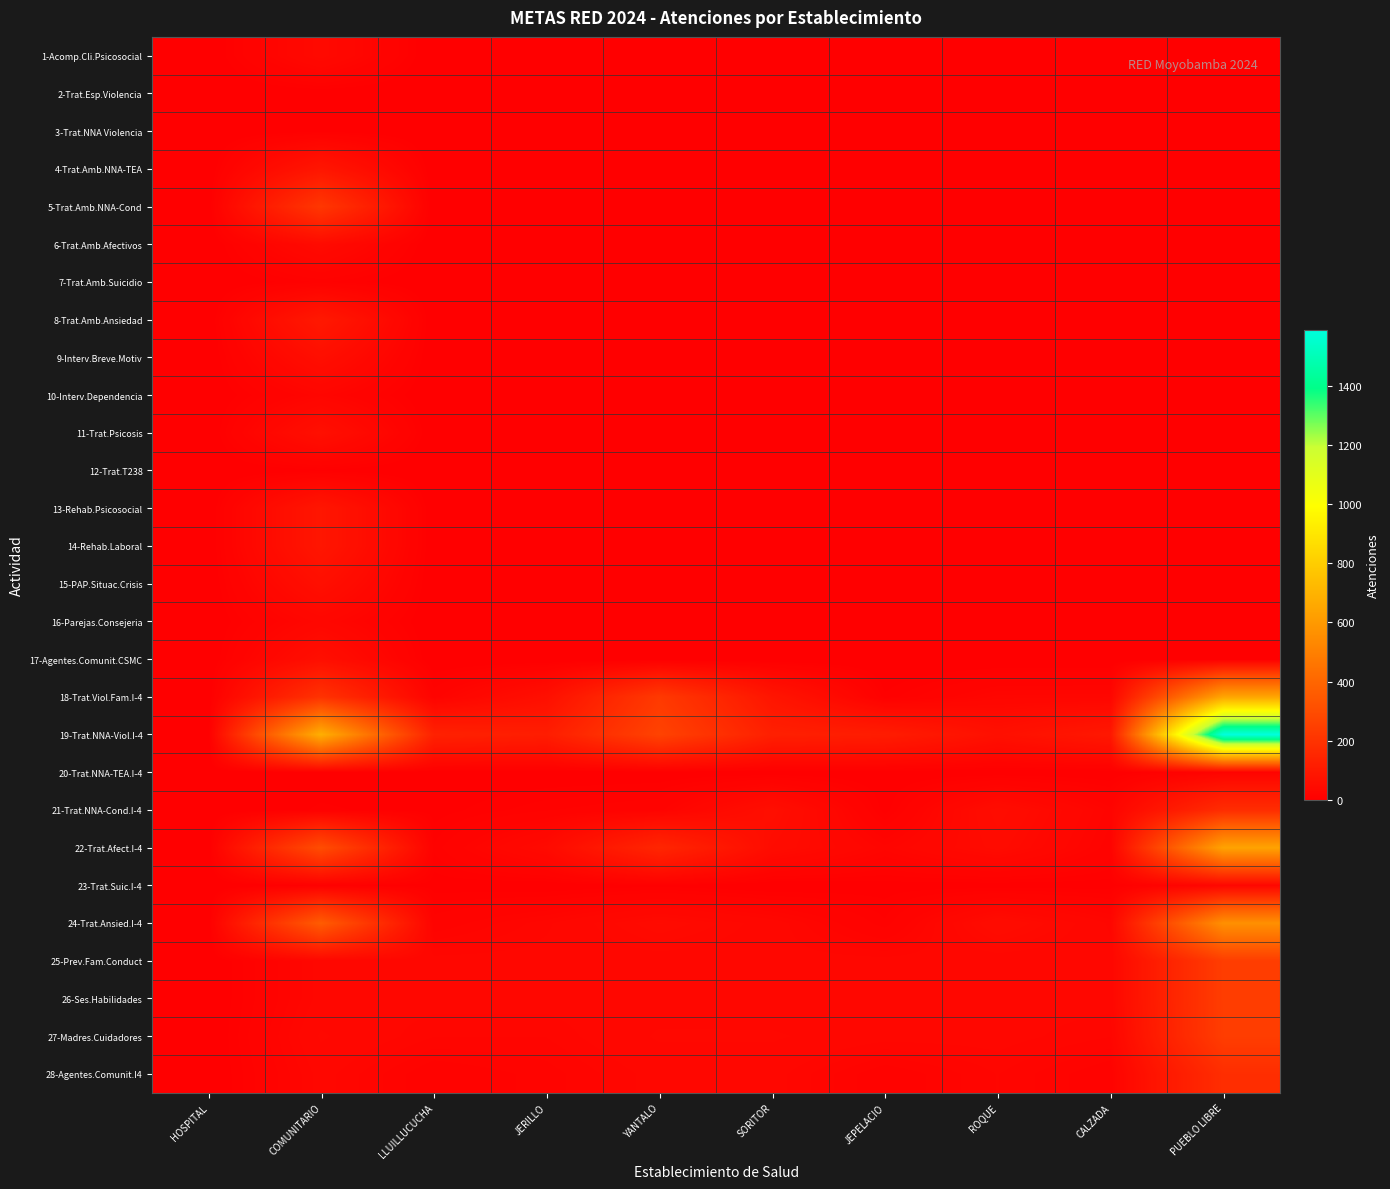

How many distinct data groups are displayed?

28